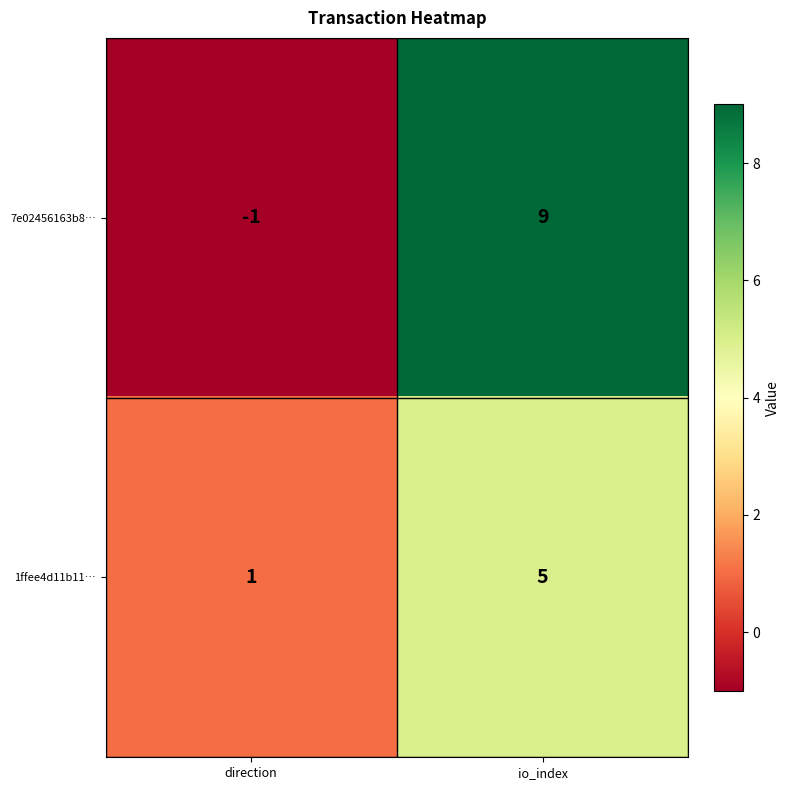

Reading left to right, what are all the values shown in this chart?

7e02456163b8…: direction=-1	io_index=9
1ffee4d11b11…: direction=1	io_index=5